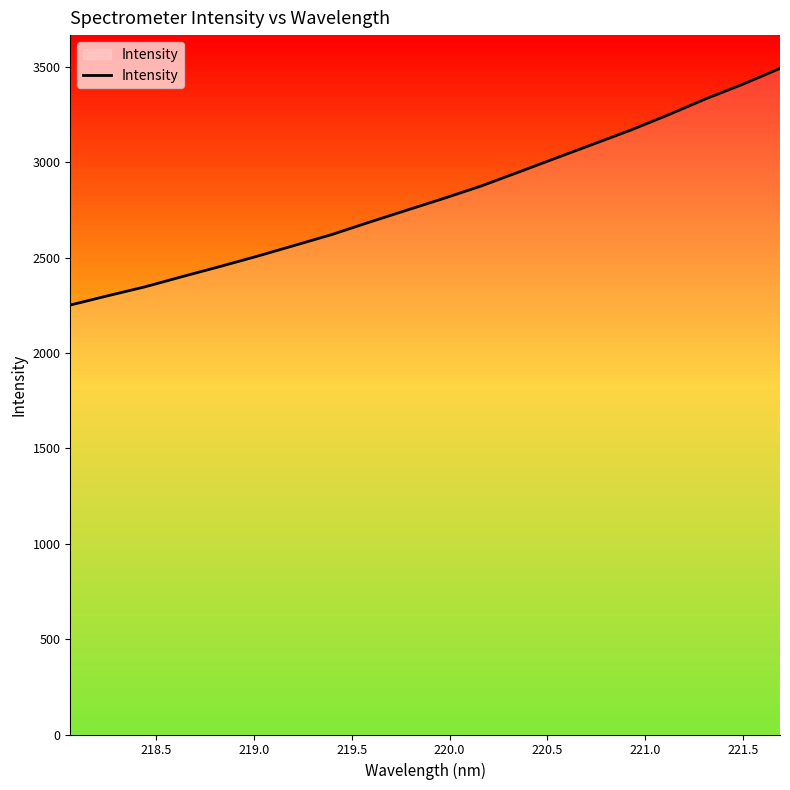

True or false: there are more than 2 points higher than both neighbors.

False